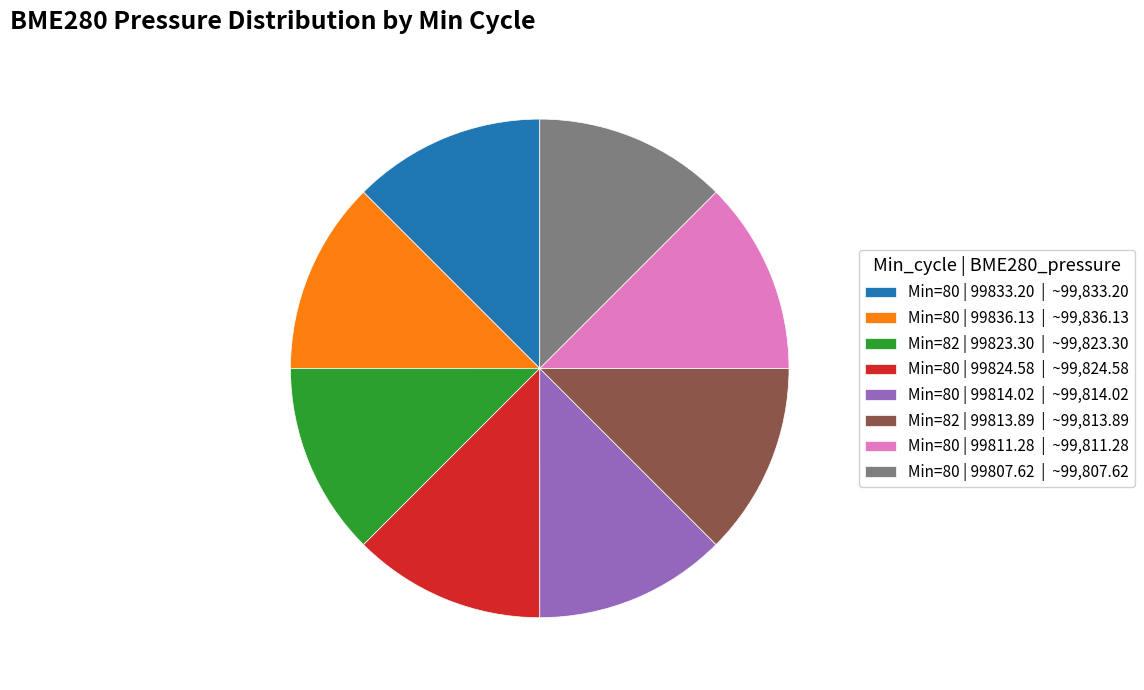

Combined, do Min=80 | 99807.62 | ~99,807.62 and Min=80 | 99833.20 | ~99,833.20 account for over 50%?

No